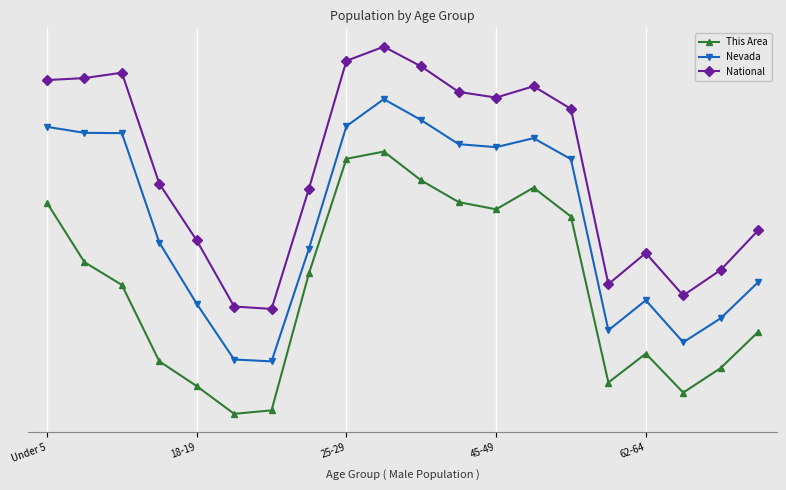

What are all the series names shown in the legend?

This Area, Nevada, National